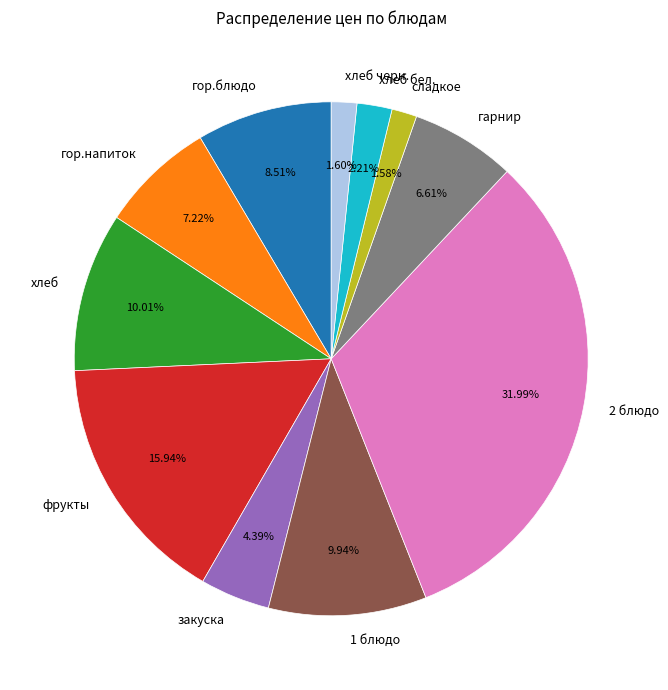

What is the largest slice in the pie chart?

2 блюдо